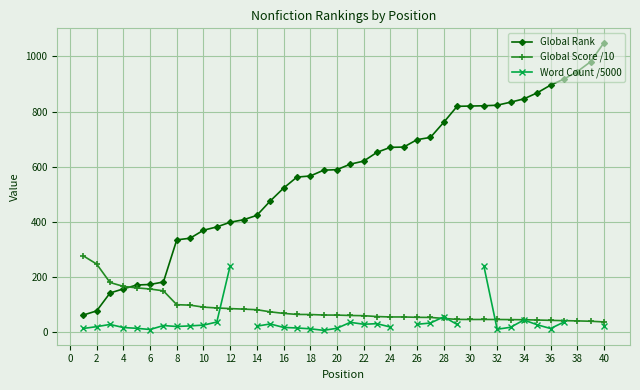

What is the value of the Global Rank point at the 6th from the left?

172.0